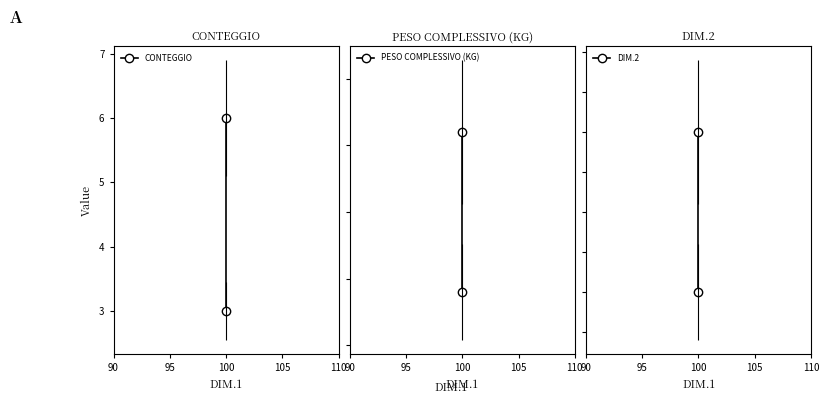

Read the DIM.2 value at 100, to the nearest 50.

200